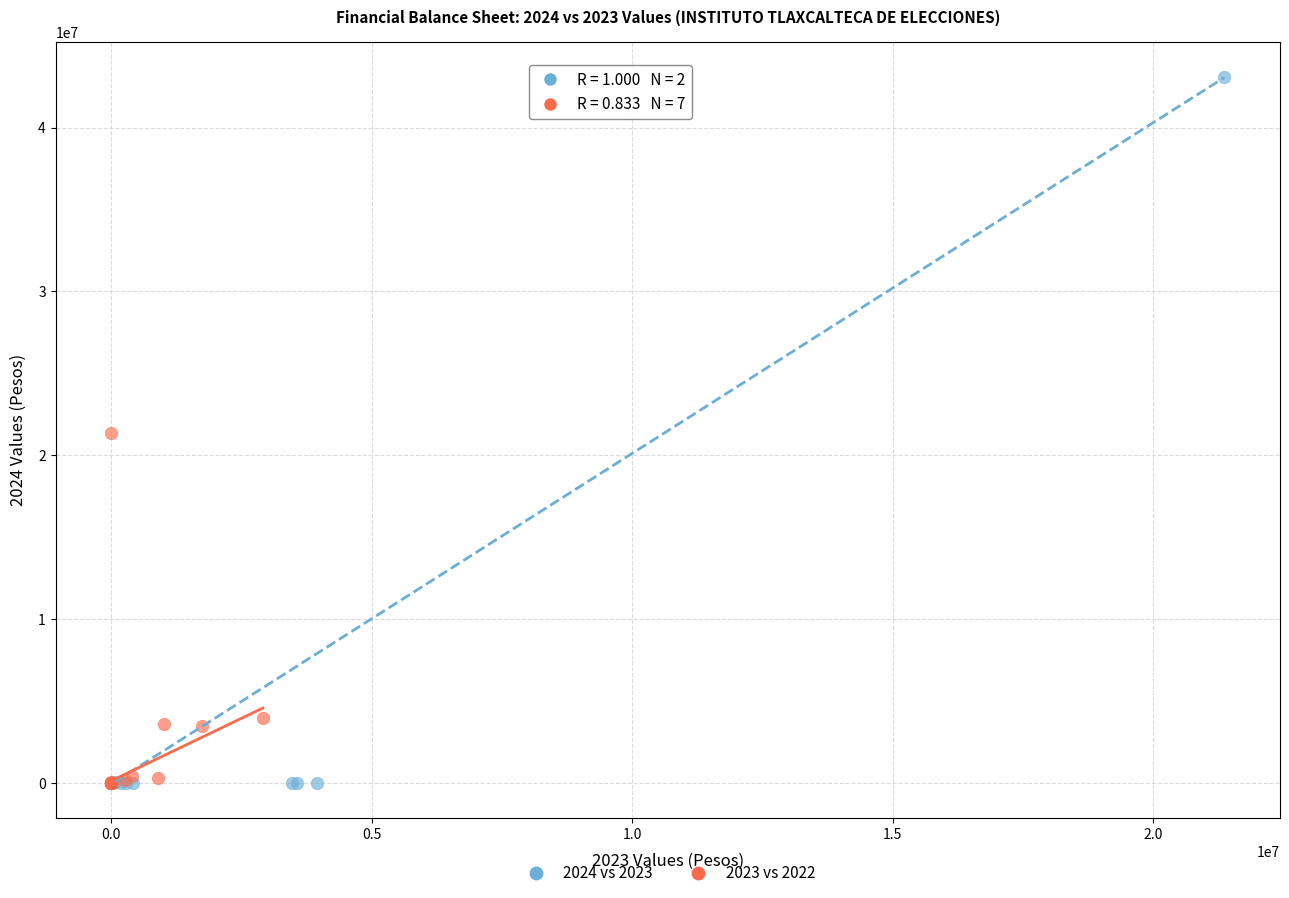

Which series has the largest Y range (max minus min)?

2024 vs 2023